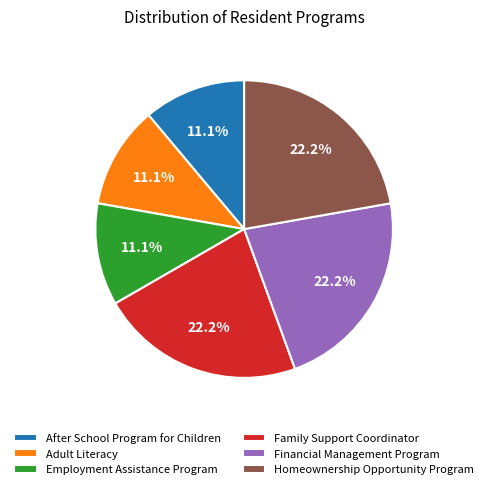

To the nearest percent, what is the difference between the largest and smallest slice percentages?

11%